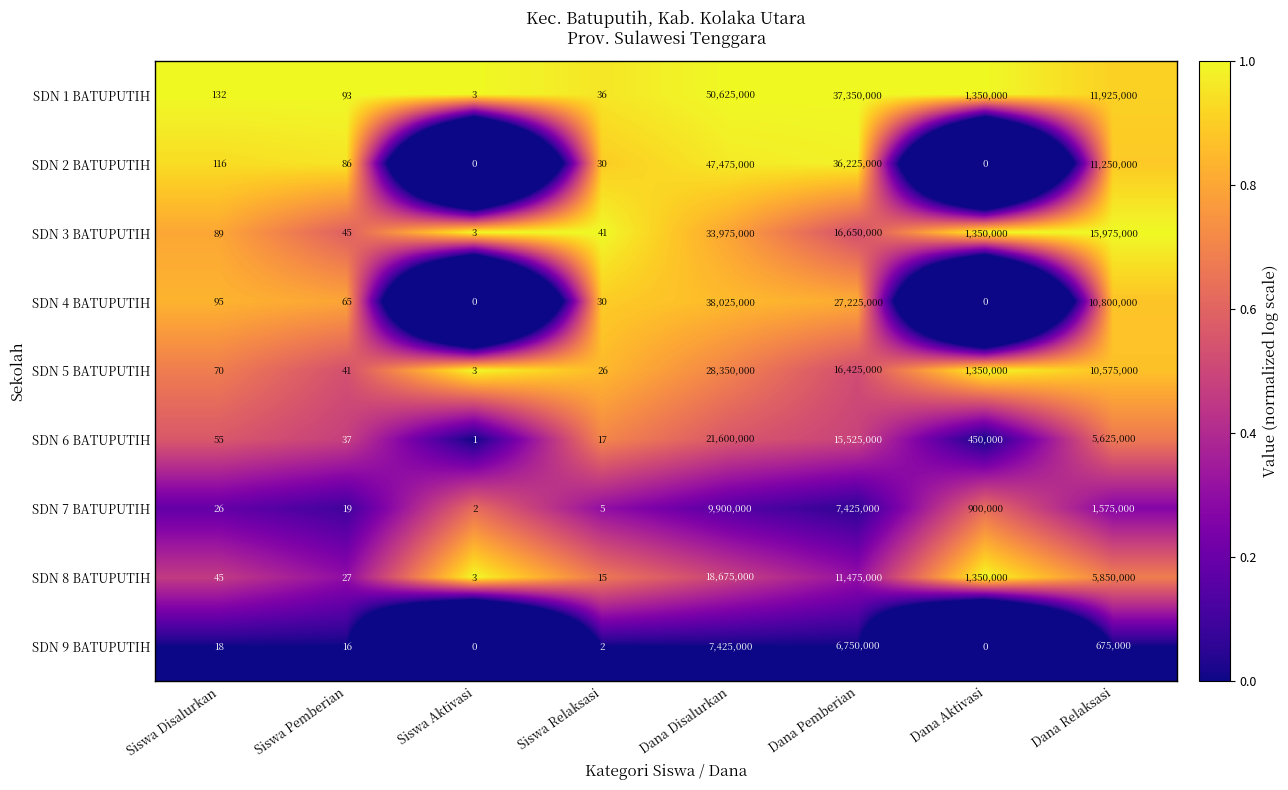

The SDN 6 BATUPUTIH series shows 37 at Siswa Pemberian. True or false?

True